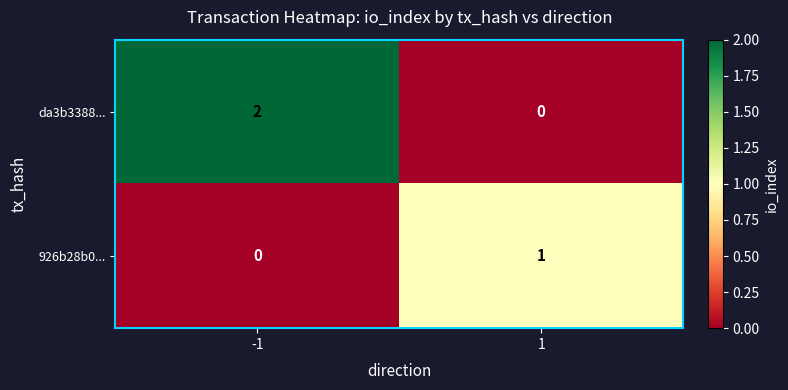

At -1, list the series in order from smallest to largest.

926b28b0..., da3b3388...